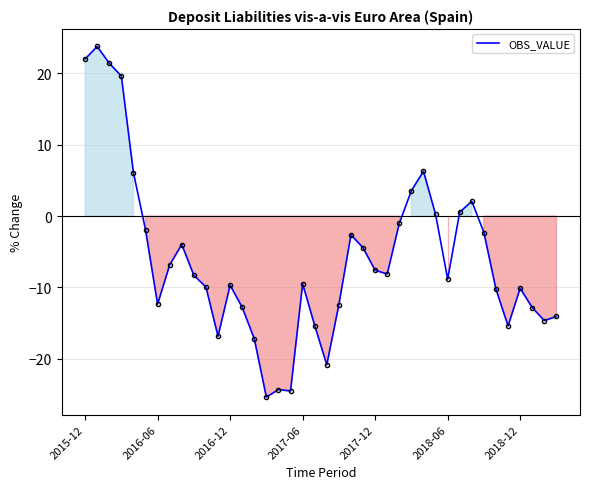

What is the difference between the maximum and minimum values?

49.2